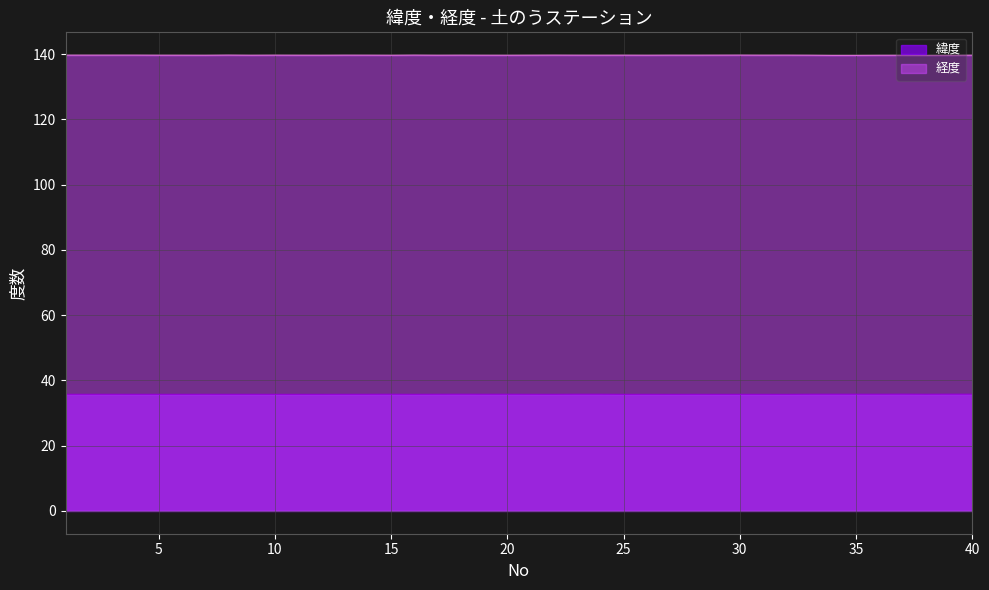

At which label does 緯度 reach its minimum?

32